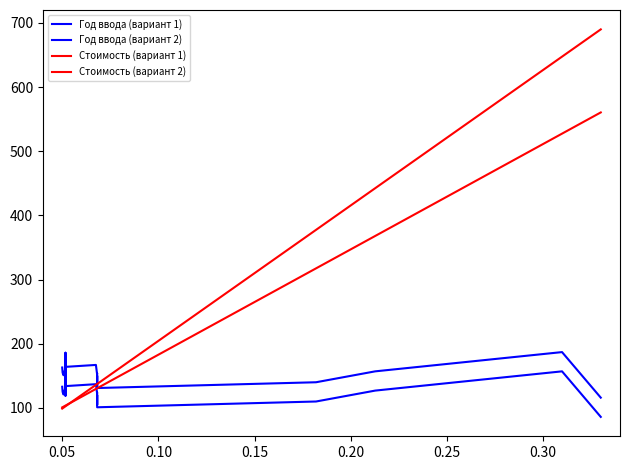

What is the total value across all series at 0.25?

474.2